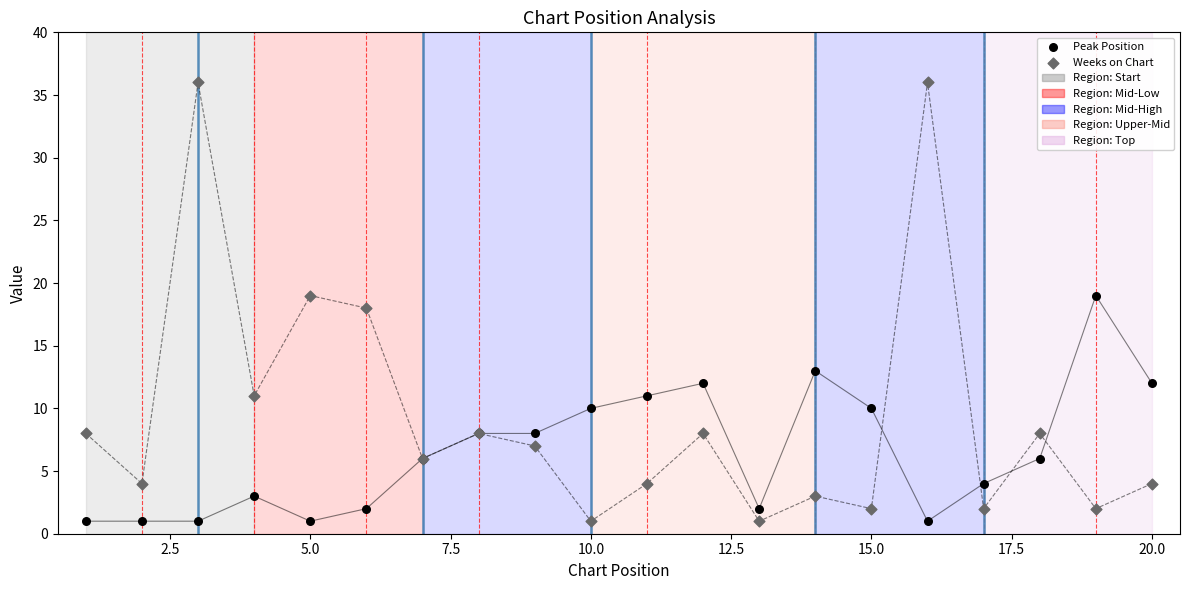

Which series has the widest spread of Y values?

Weeks on Chart